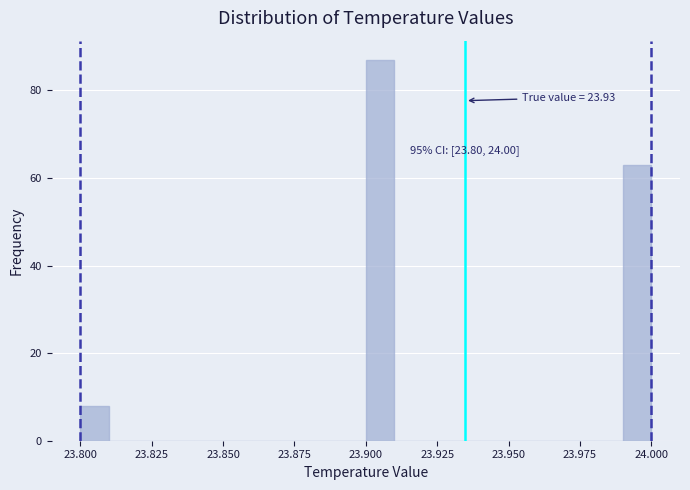

Read against the x-axis, roughly where is the centre of the tallest bar?

23.905